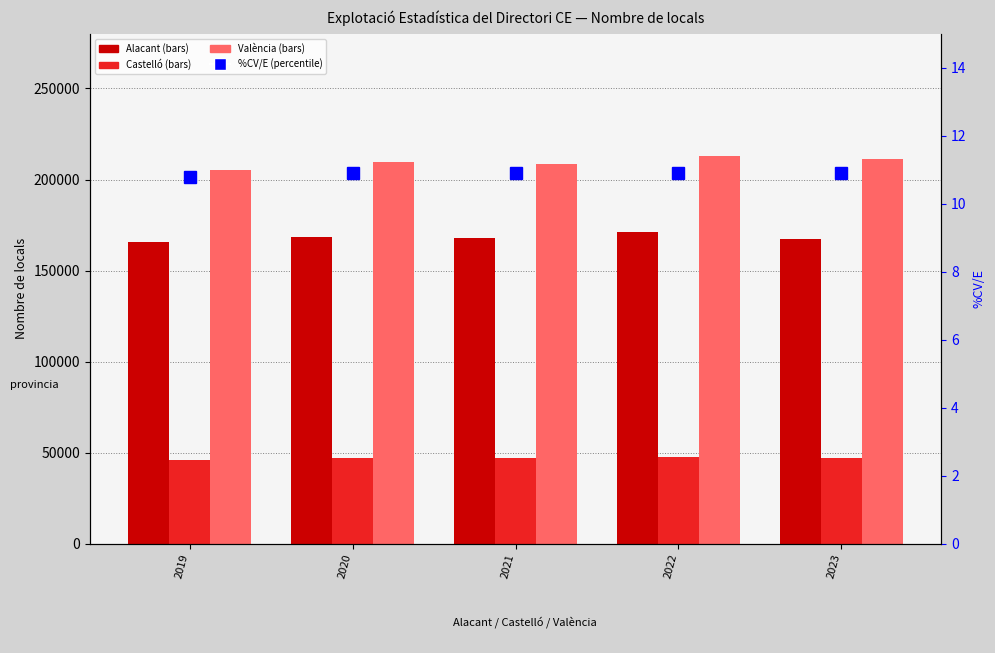

What is the sum of the %CV/E values at 2022 and 2021?

21.8